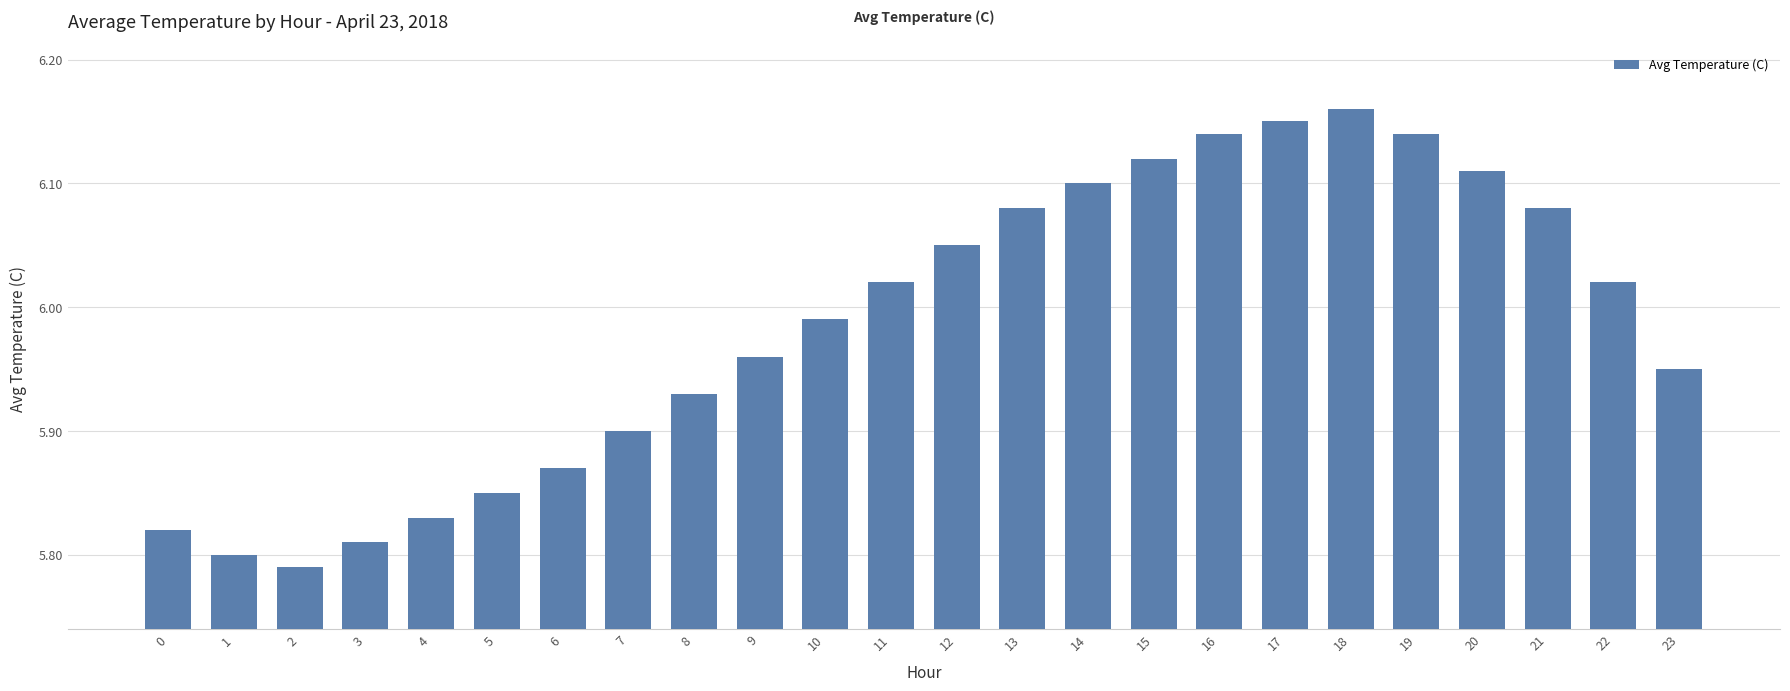

How many bars are there in total?

24